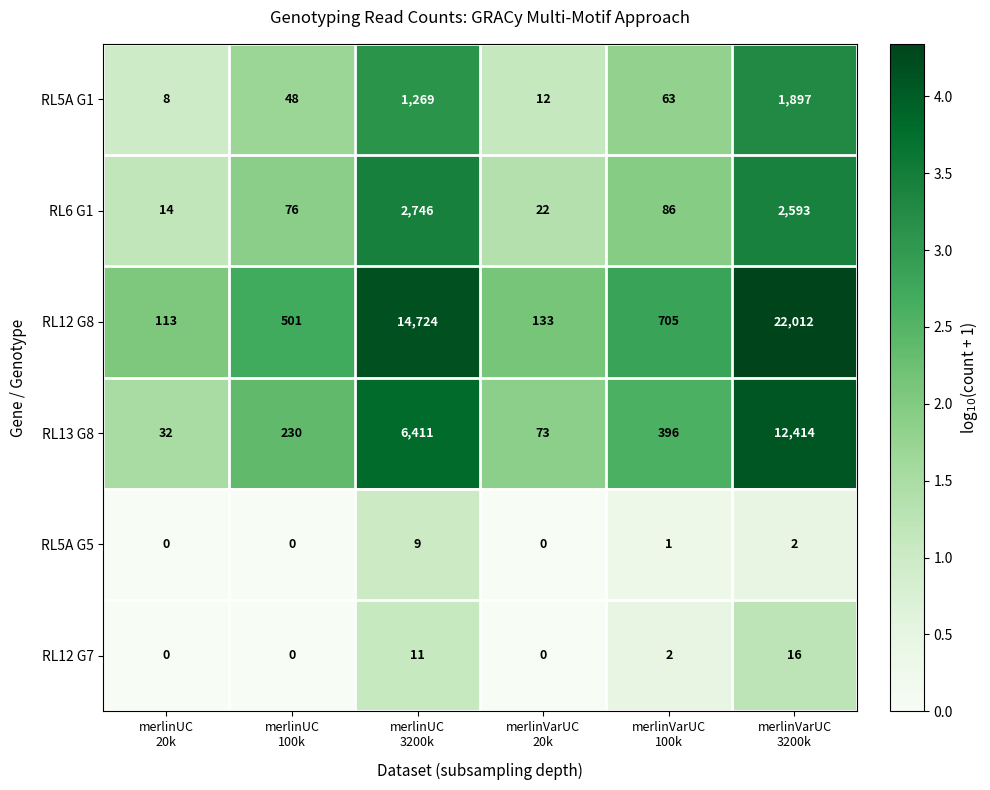

Which series has the largest total across all categories?

RL12 G8